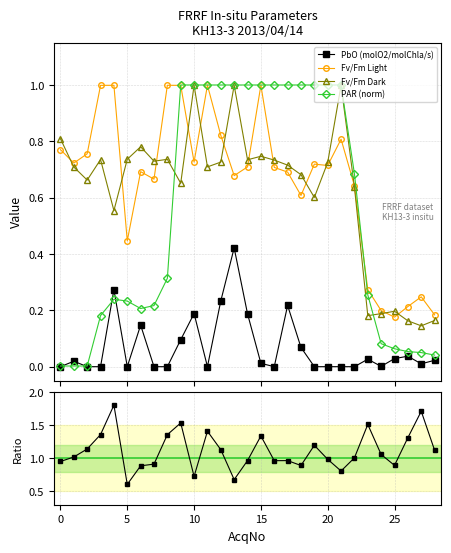

What is the difference between the maximum and minimum values in the Fv/Fm Dark series?

0.9